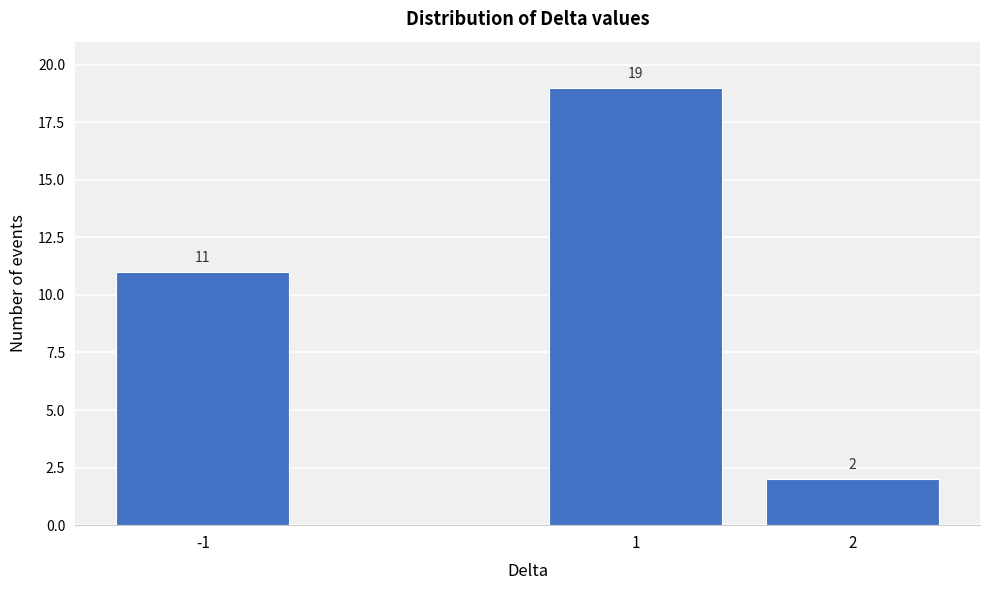

Reading left to right, transcribe all the data shown in this chart.

11	19	2